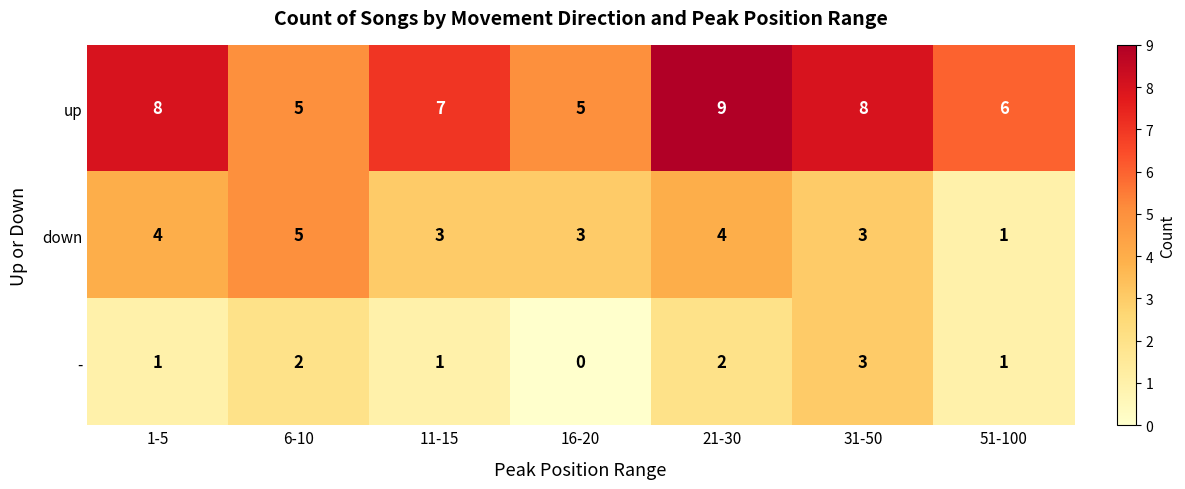

Reading left to right, transcribe all the data shown in this chart.

up: 1-5=8	6-10=5	11-15=7	16-20=5	21-30=9	31-50=8	51-100=6
down: 1-5=4	6-10=5	11-15=3	16-20=3	21-30=4	31-50=3	51-100=1
-: 1-5=1	6-10=2	11-15=1	16-20=0	21-30=2	31-50=3	51-100=1